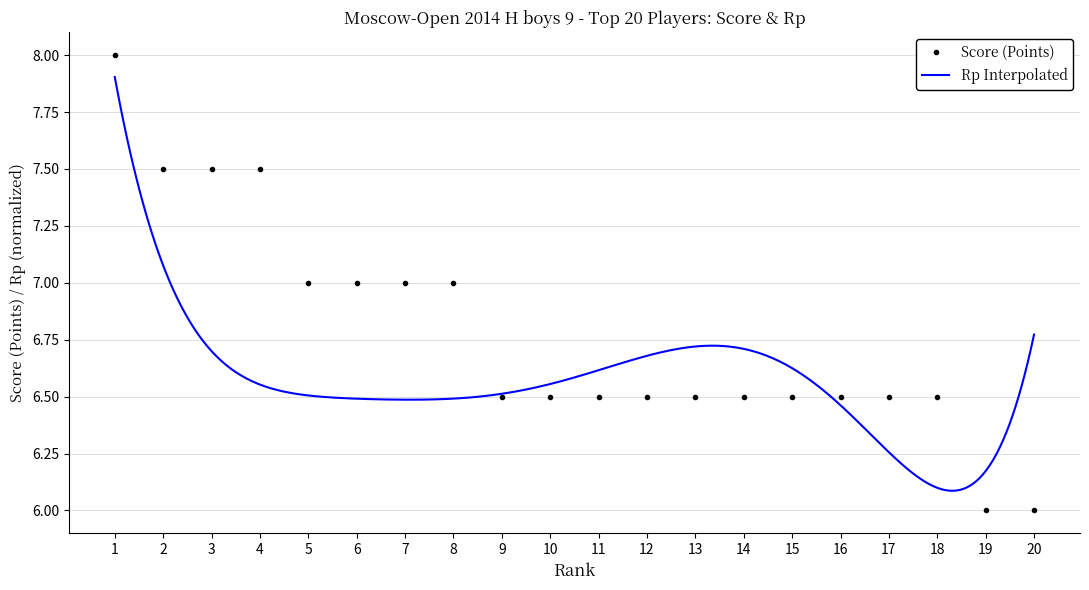

True or false: the data shows 7.0 at 5.

True